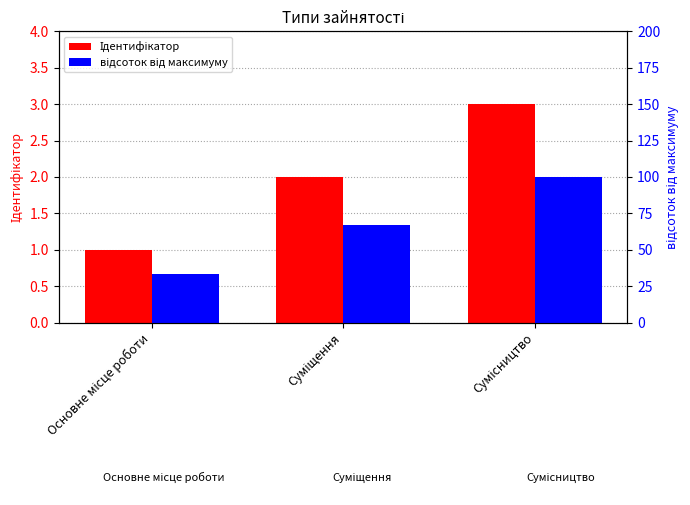

At Суміщення, list the series in order from smallest to largest.

Ідентифікатор, відсоток від максимуму